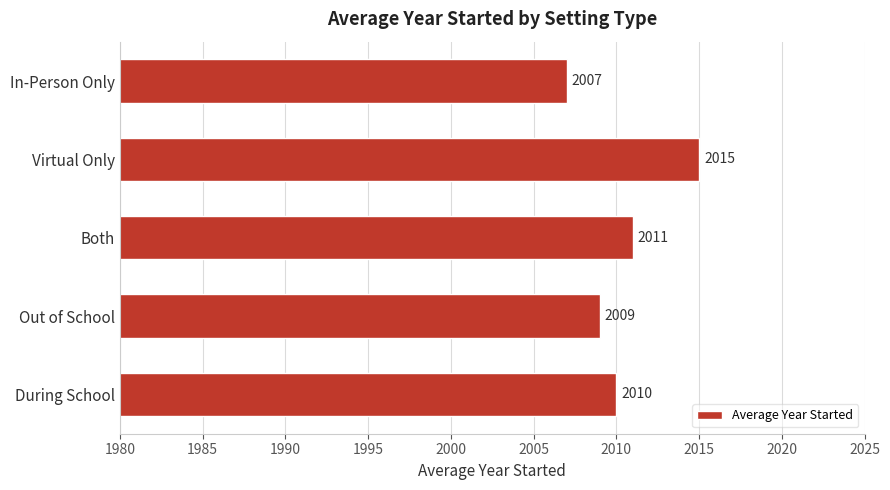

Rank the categories by value from highest to lowest.

Virtual Only, Both, During School, Out of School, In-Person Only